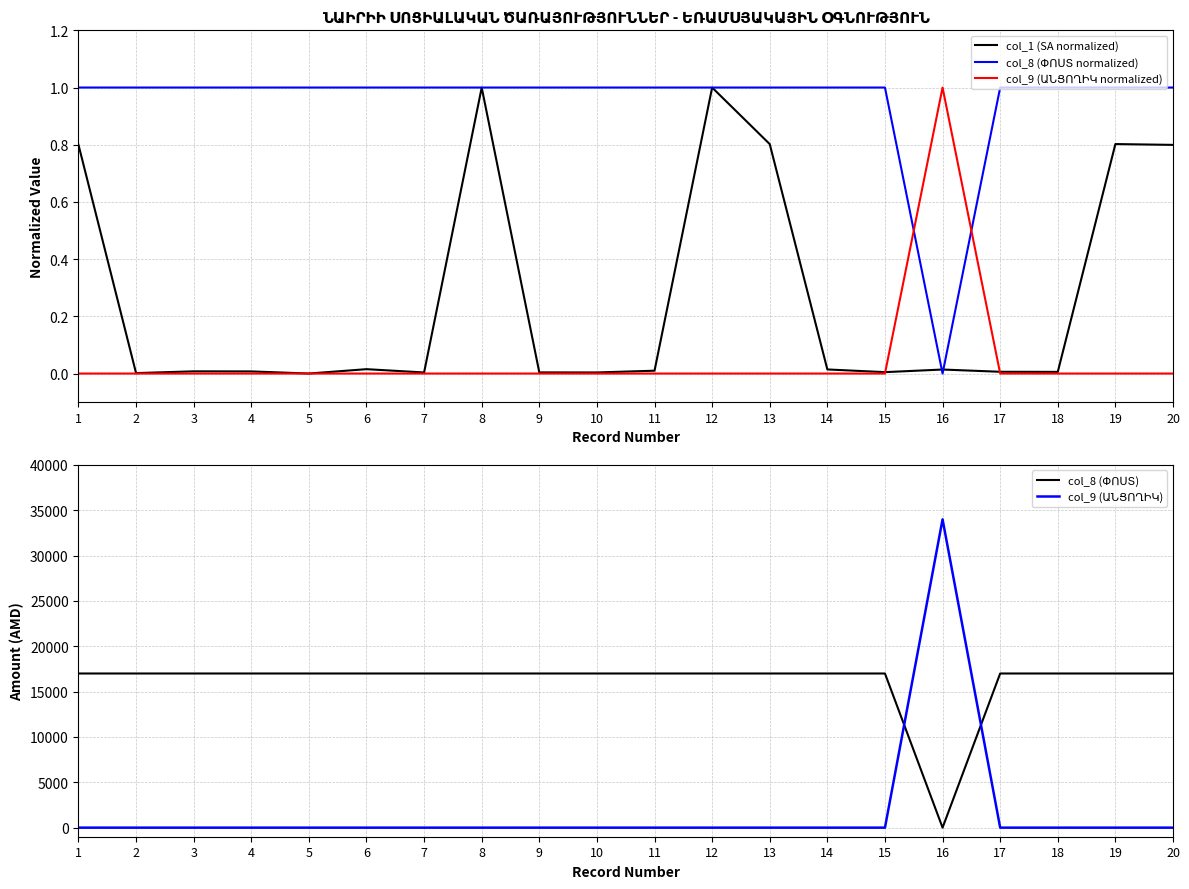

What is the total value across all series at 5?

17001.0